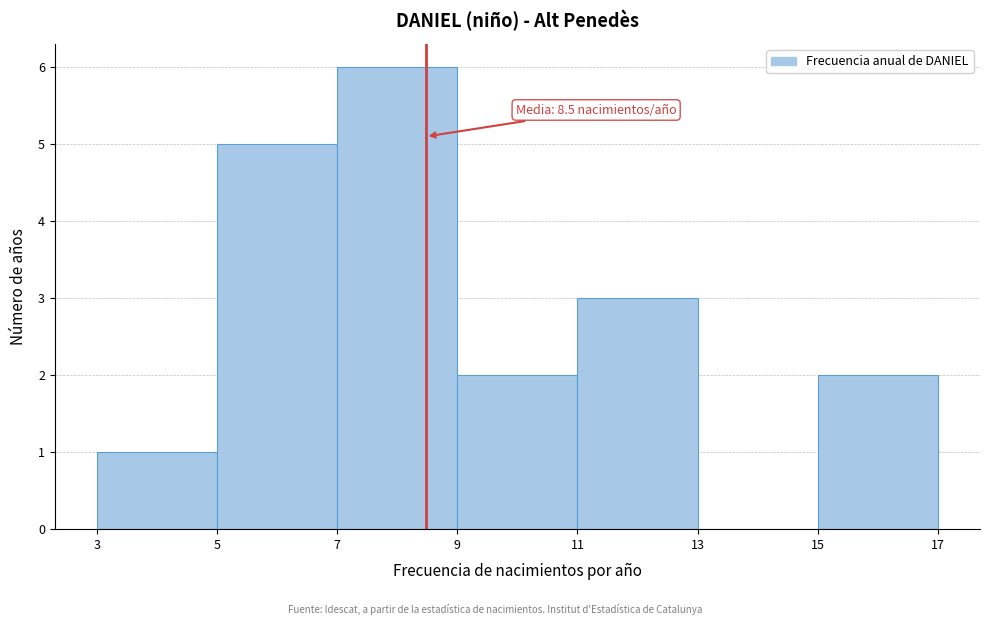

Over which range of the x-axis is the bar tallest?

7 to 9